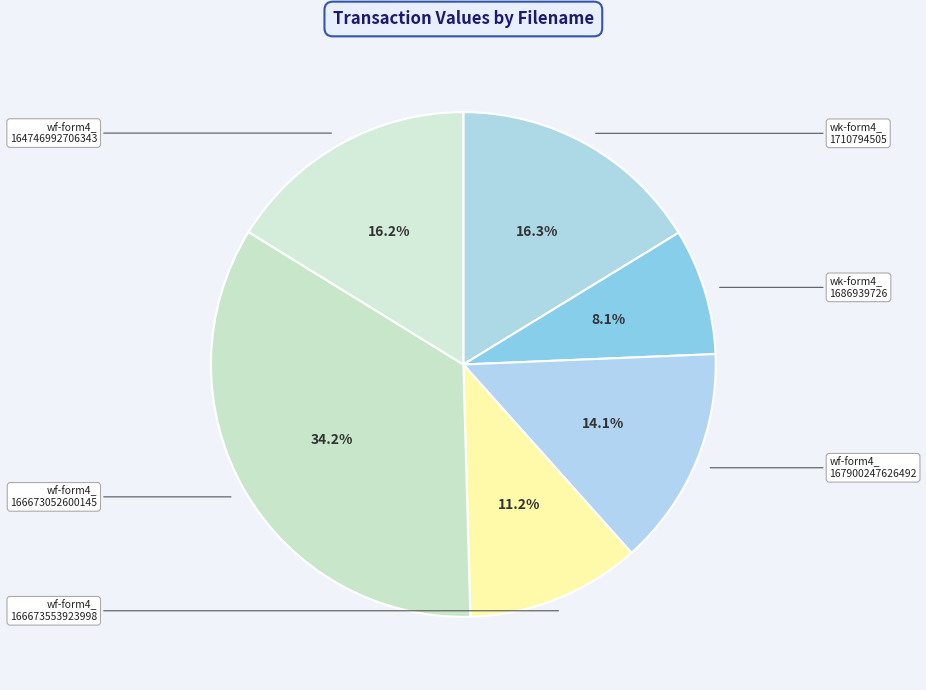

To the nearest percent, what is the difference between the largest and smallest slice percentages?

26%